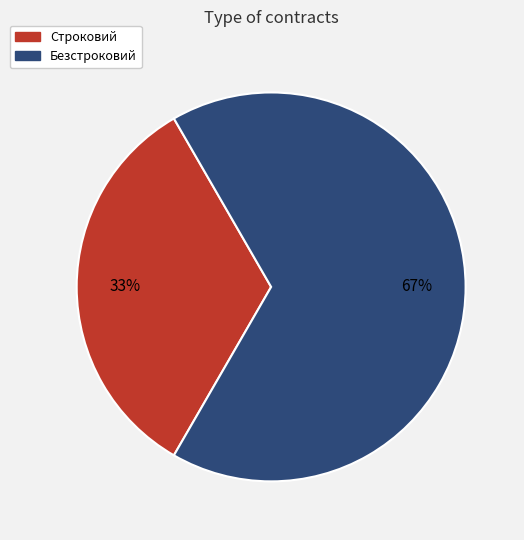

Combined, do Строковий and Безстроковий account for over 50%?

Yes